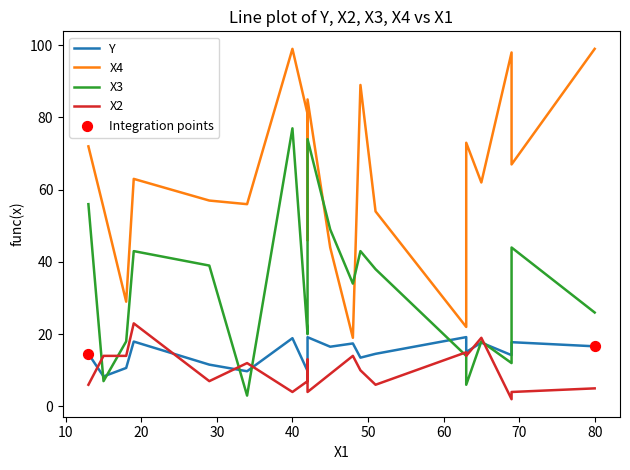

What are all the series names shown in the legend?

Y, X4, X3, X2